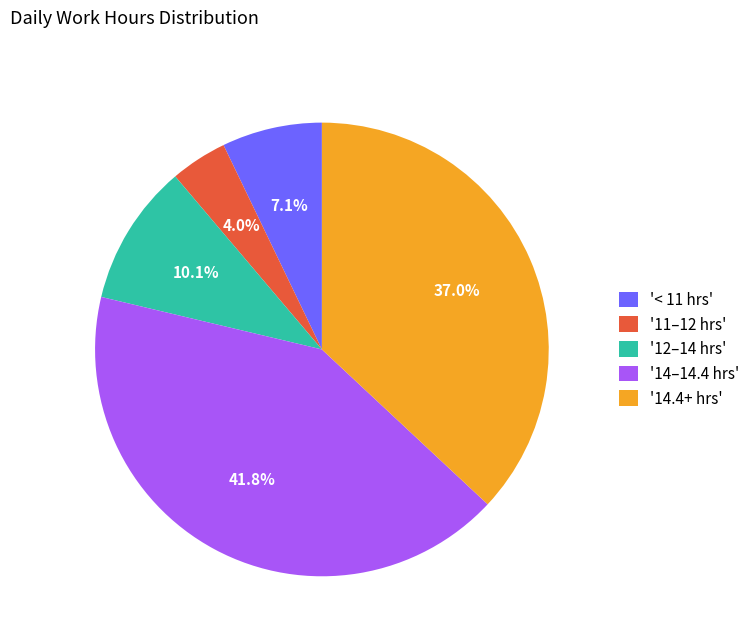

Rank the categories by value from lowest to highest.

'11–12 hrs', '< 11 hrs', '12–14 hrs', '14.4+ hrs', '14–14.4 hrs'